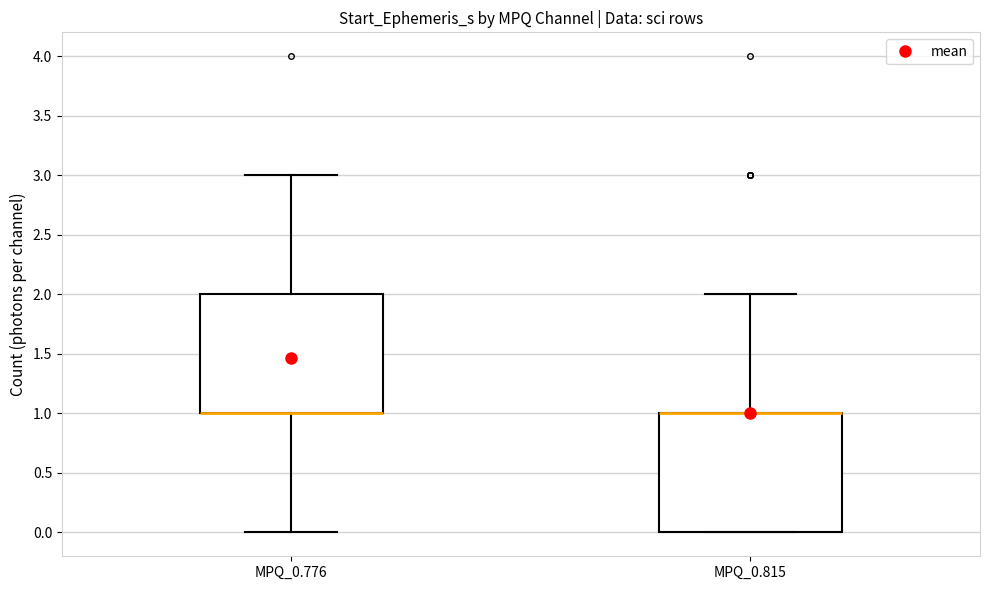

Reading left to right, read every box against the y-axis: the position of its median line, the range the box covers, and the ends of its whiskers. The values are not printed on the chart, so give them approximately, as read against the axis.

MPQ_0.776: median 1 (drawn on the box's lower edge), box 1 to 2, whiskers 0 to 3
MPQ_0.815: median 1 (drawn on the box's upper edge), box 0 to 1, whiskers 0 to 2